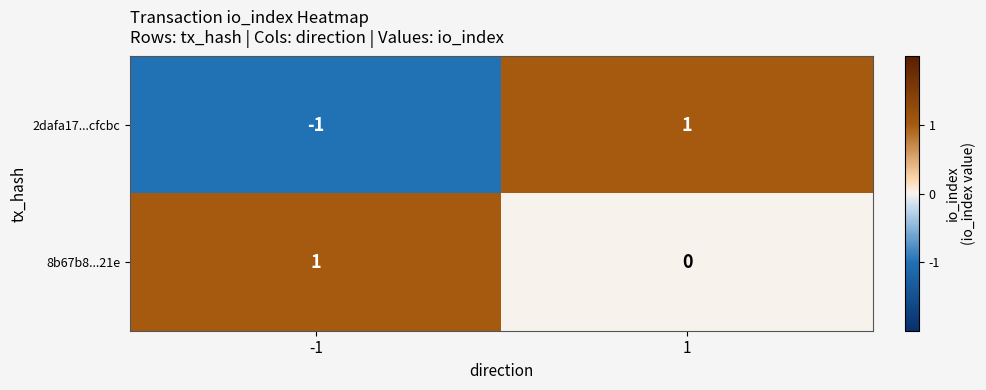

Rank the series at -1 from lowest to highest value.

2dafa17...cfcbc, 8b67b8...21e